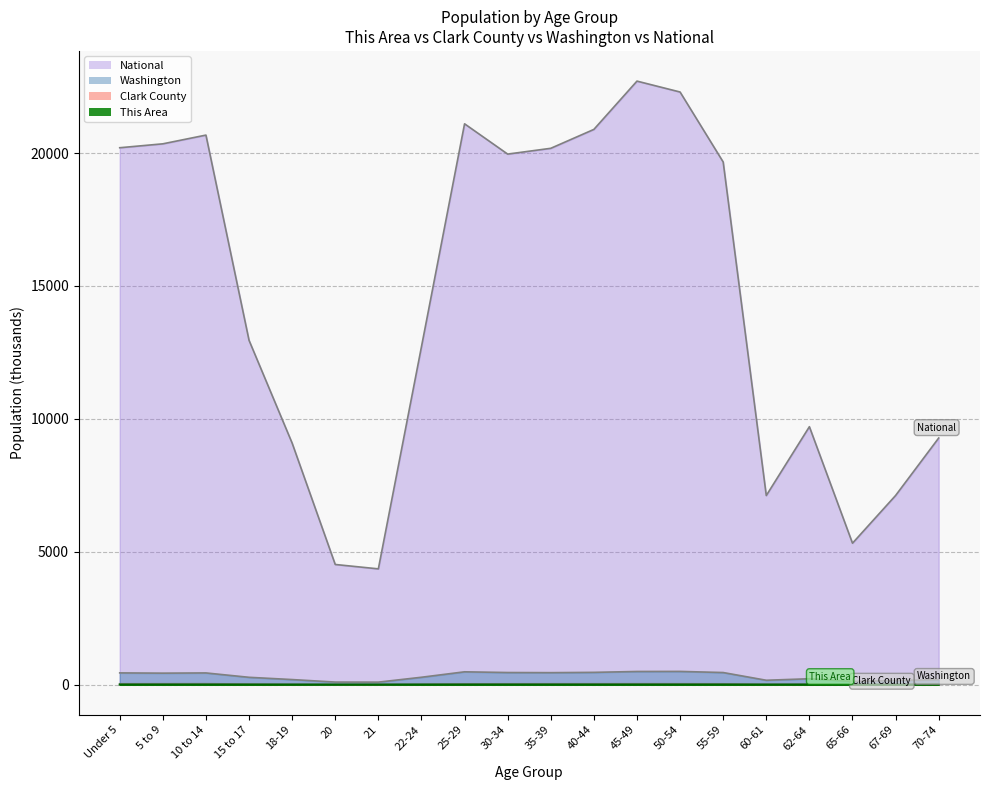

What is the label of the 2nd point from the right?

67-69